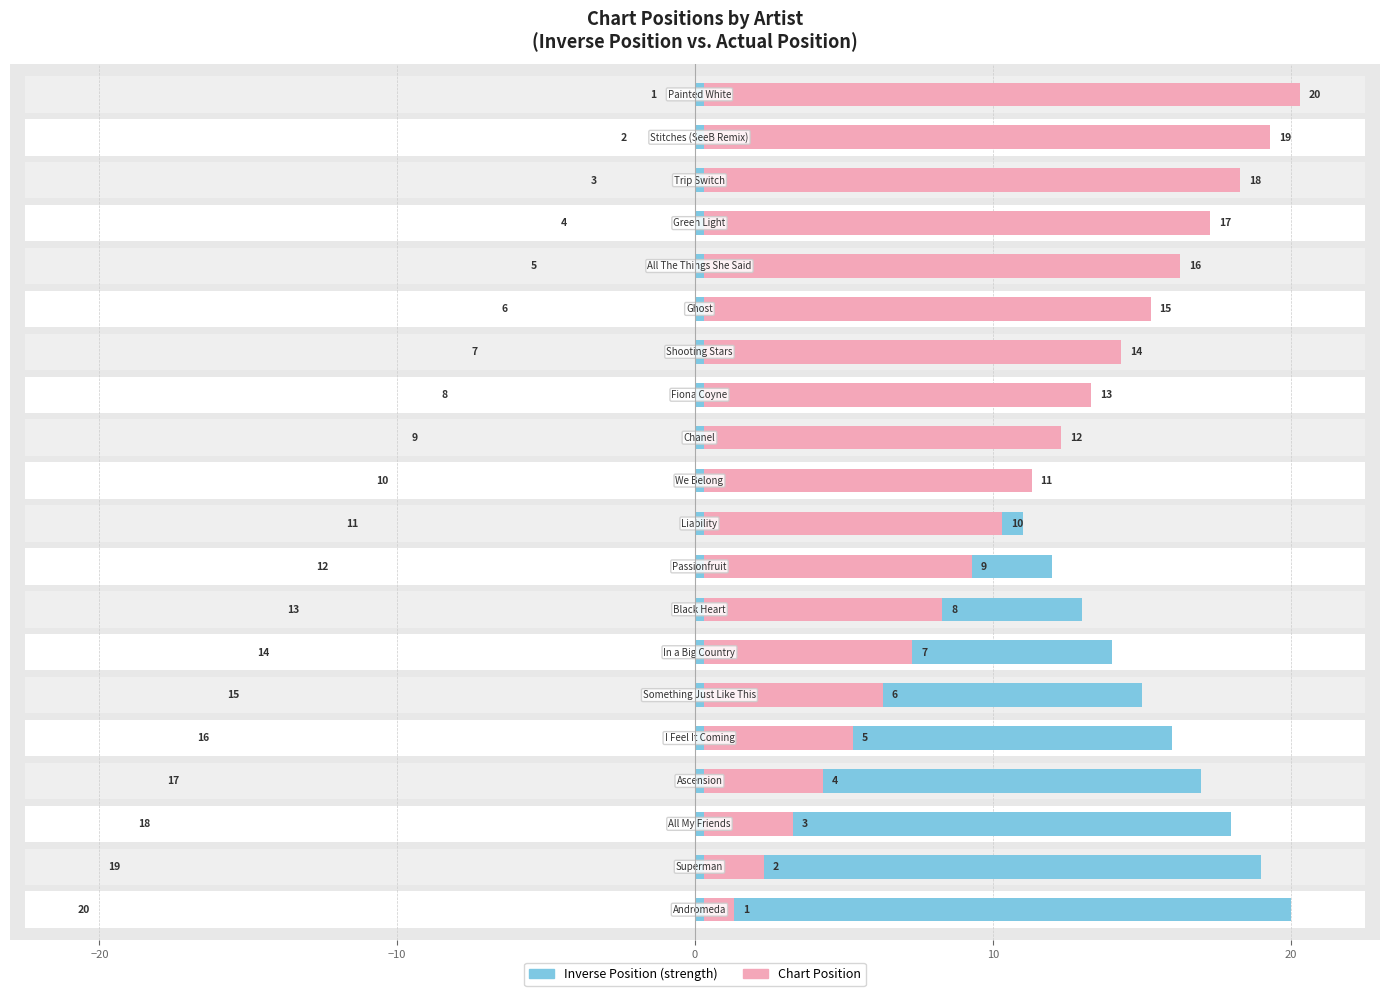

What is the value of the Chart Position bar at the 6th from the left?

6.0